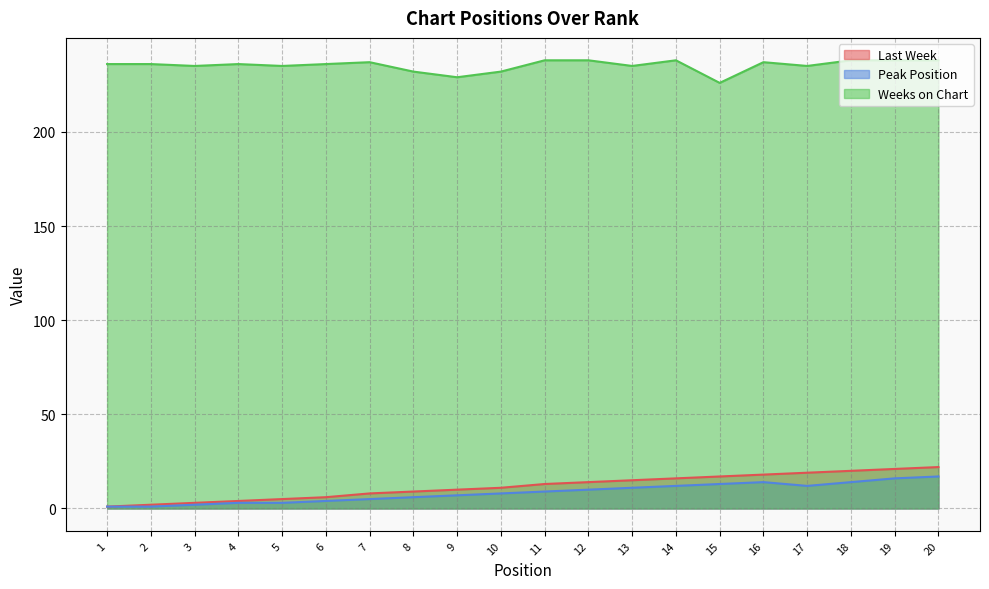

The Last Week series shows 2 at 2. True or false?

True